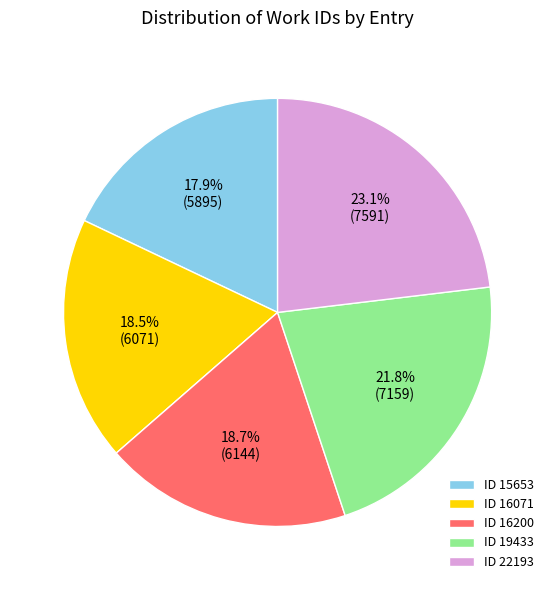

Which slice is the largest?

ID 22193